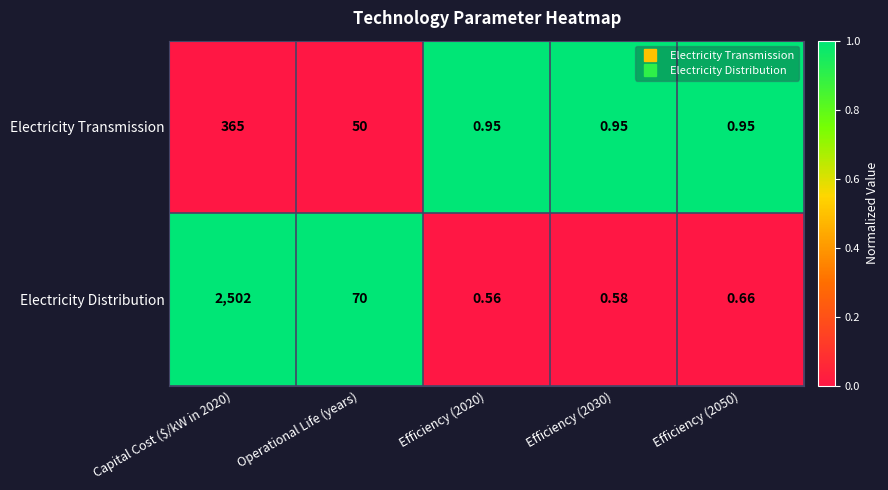

Which series has the largest total across all categories?

Electricity Distribution